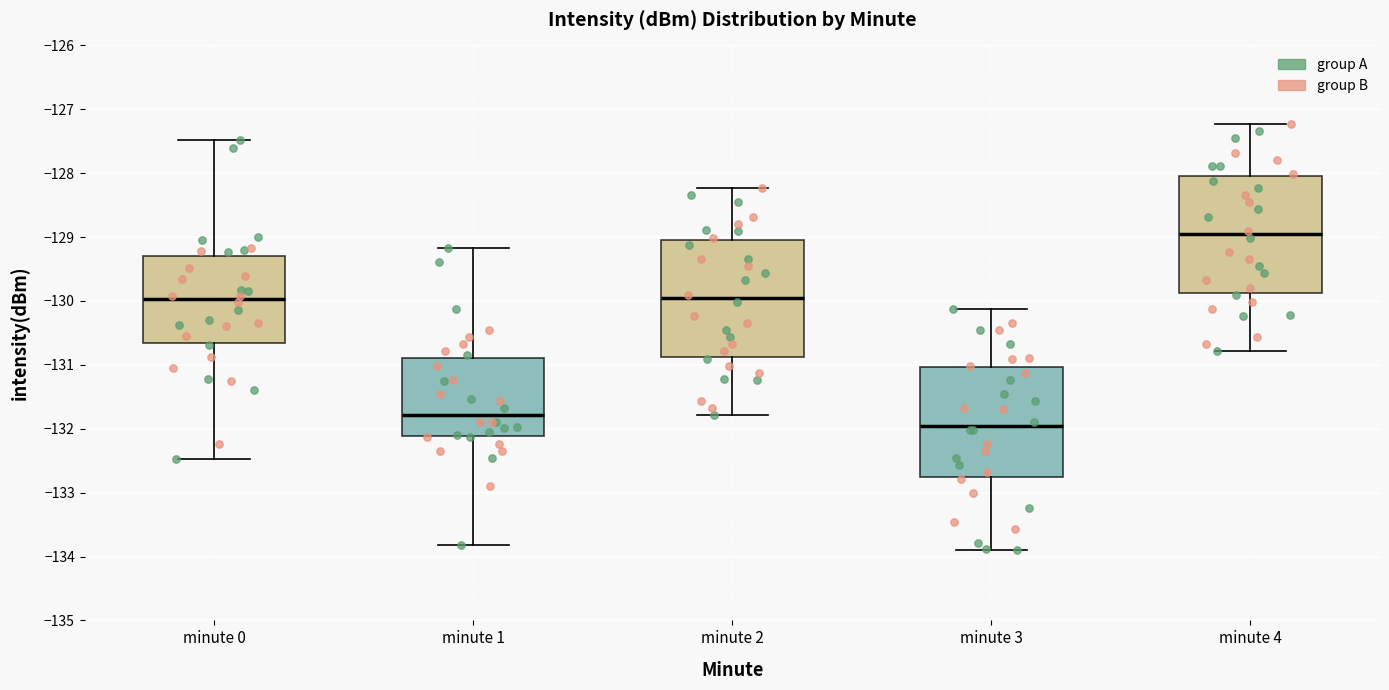

Reading left to right, transcribe this box plot: for each box, give where its median line is, the range the box spans, and where its two whiskers end, as read against the y-axis. The values are not printed on the chart, so give them approximately, as read against the axis.

minute 0: median -130.0, box -130.7 to -129.3, whiskers -132.5 to -127.5
minute 1: median -131.8, box -132.1 to -130.9, whiskers -133.8 to -129.2
minute 2: median -130.0, box -130.9 to -129.0, whiskers -131.8 to -128.2
minute 3: median -132.0, box -132.8 to -131.0, whiskers -133.9 to -130.1
minute 4: median -129.0, box -129.9 to -128.0, whiskers -130.8 to -127.2